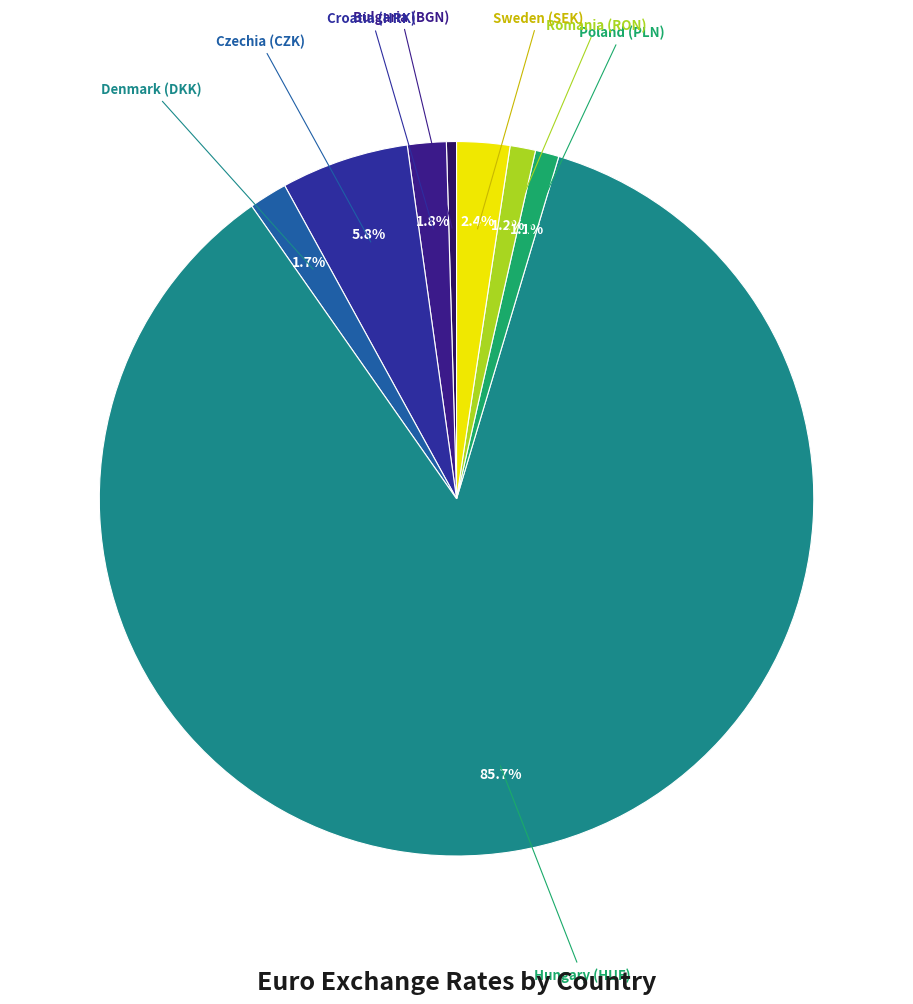

Is there a majority slice in this chart?

Yes